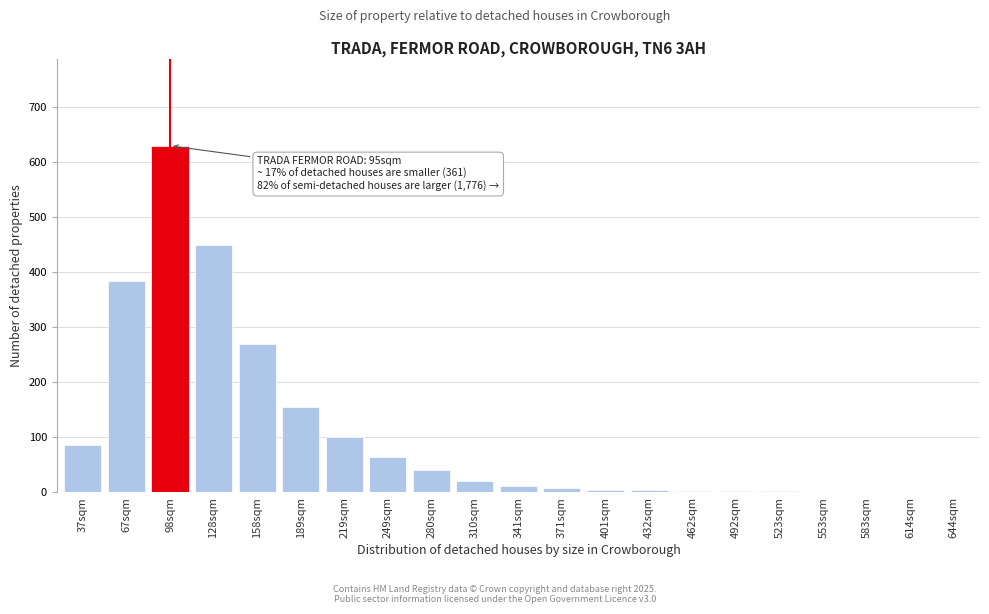

True or false: the data shows 100 at 219sqm.

True